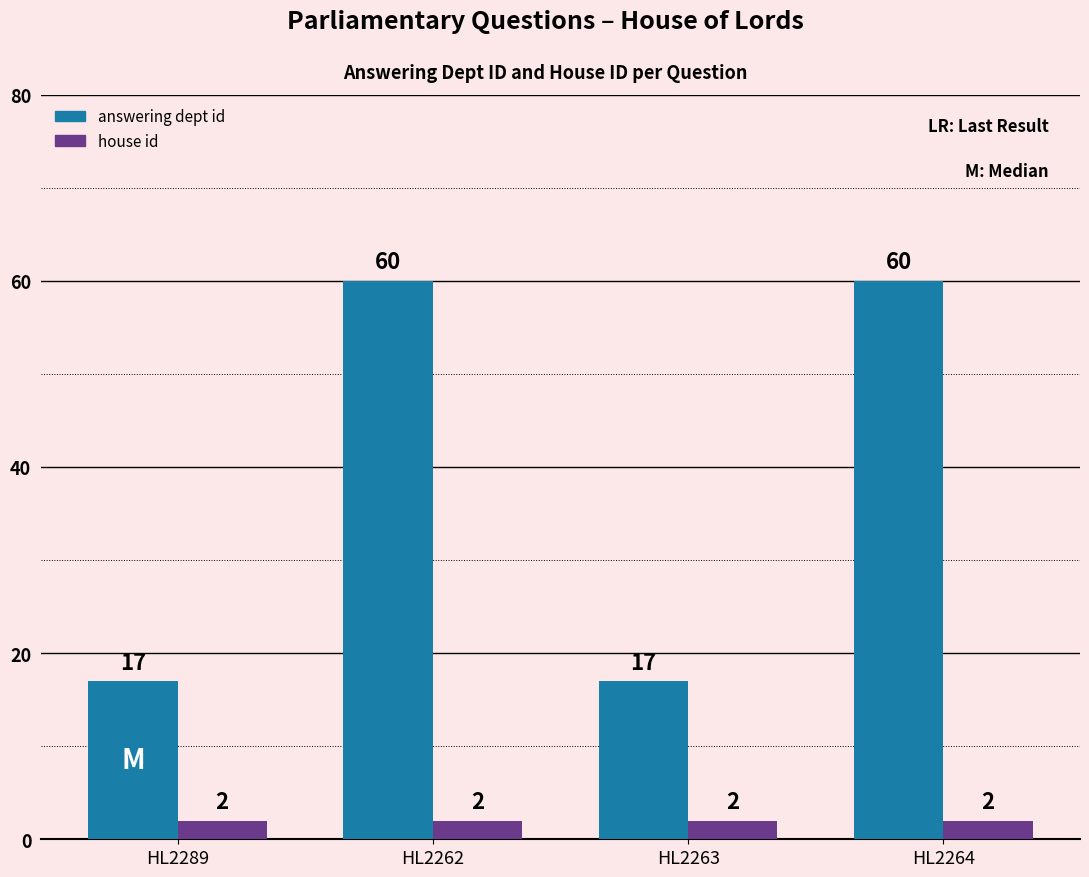

What are all the series names shown in the legend?

answering dept id, house id